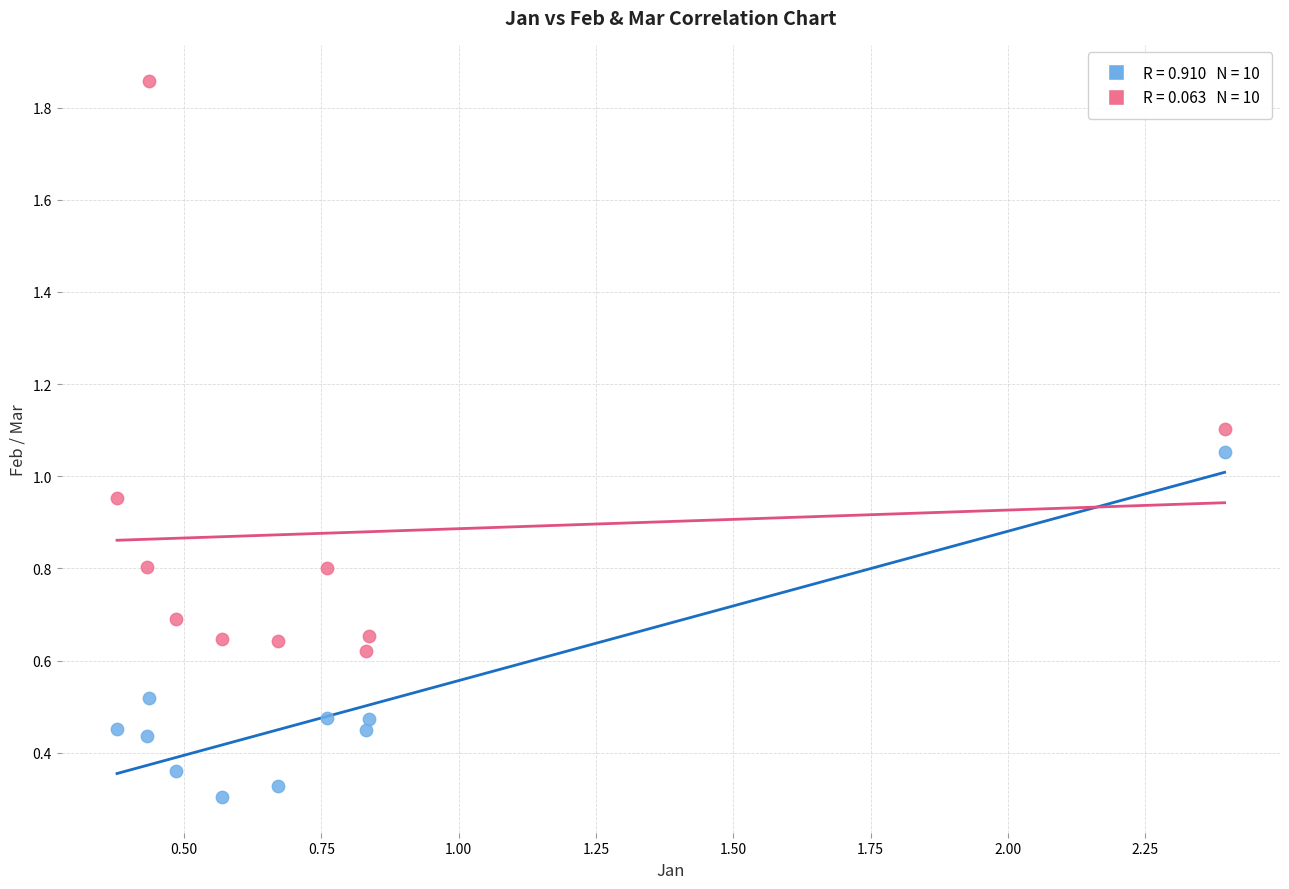

Across all data points, what is the range of X values (max minus min)?

2.0